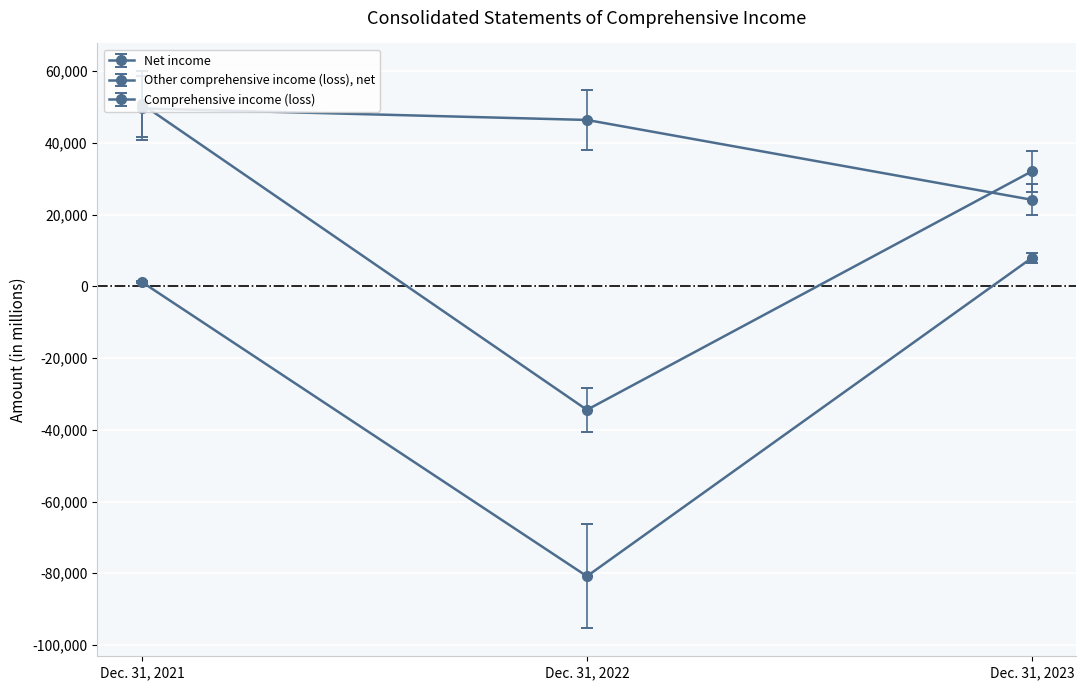

Which has a higher value, Dec. 31, 2022 or Dec. 31, 2021?

Dec. 31, 2021